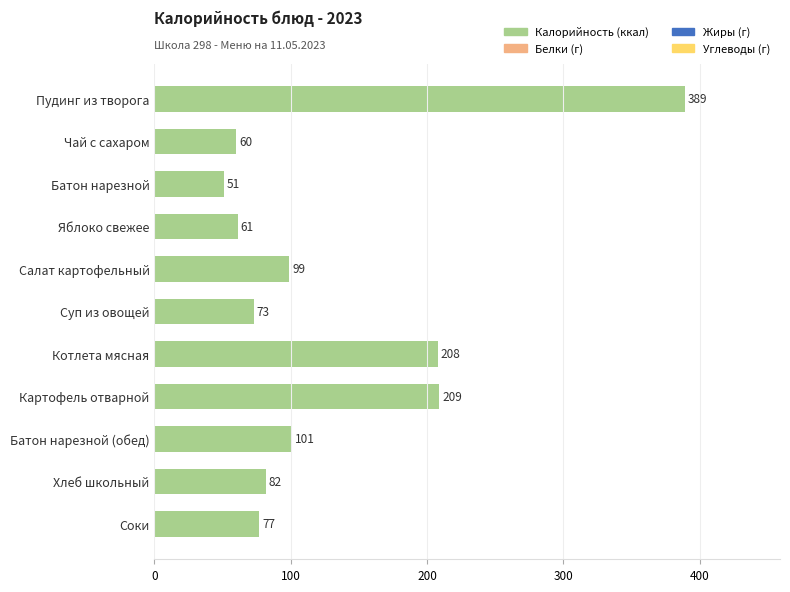

How many categories are shown in the chart?

11